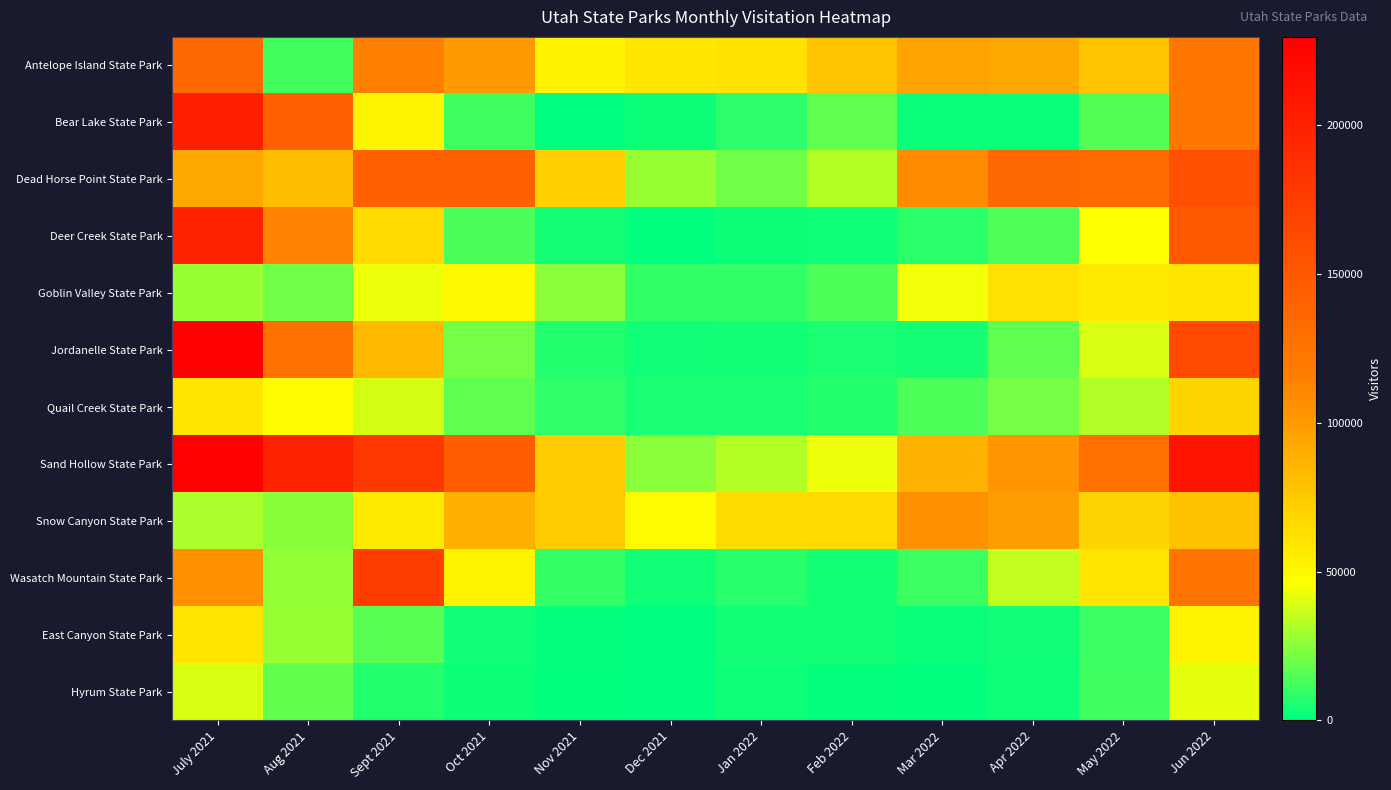

How many categories are shown in the chart?

12